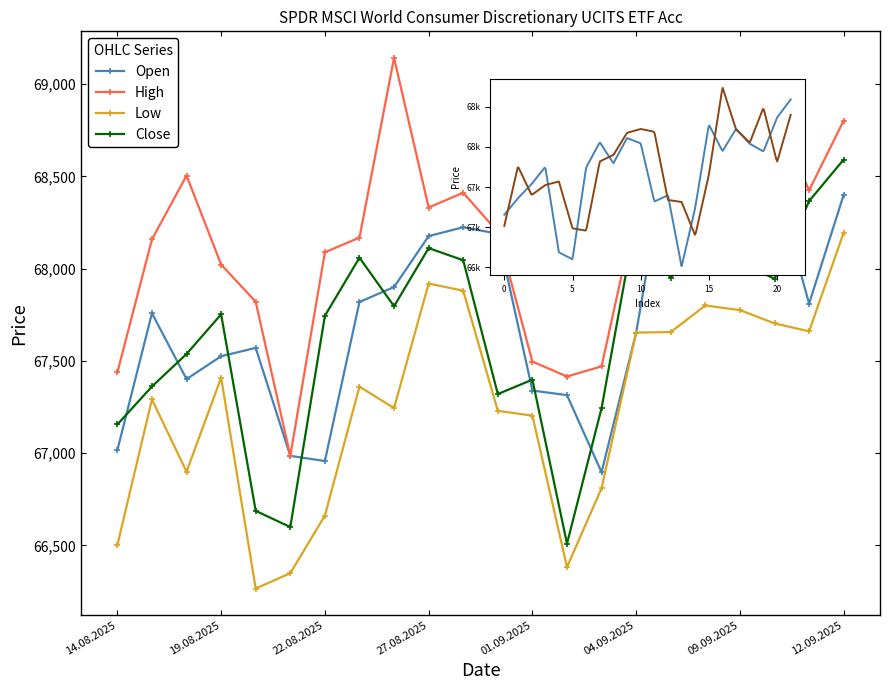

Between 25.08.2025 and 01.09.2025, which series saw the biggest shift?

High